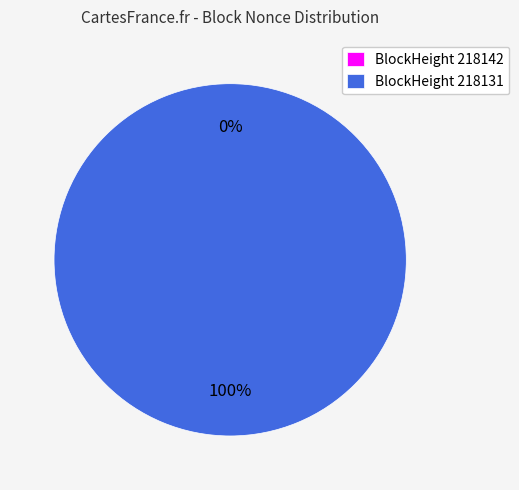

Is the sum of 218131 and 218142 greater than half?

Yes